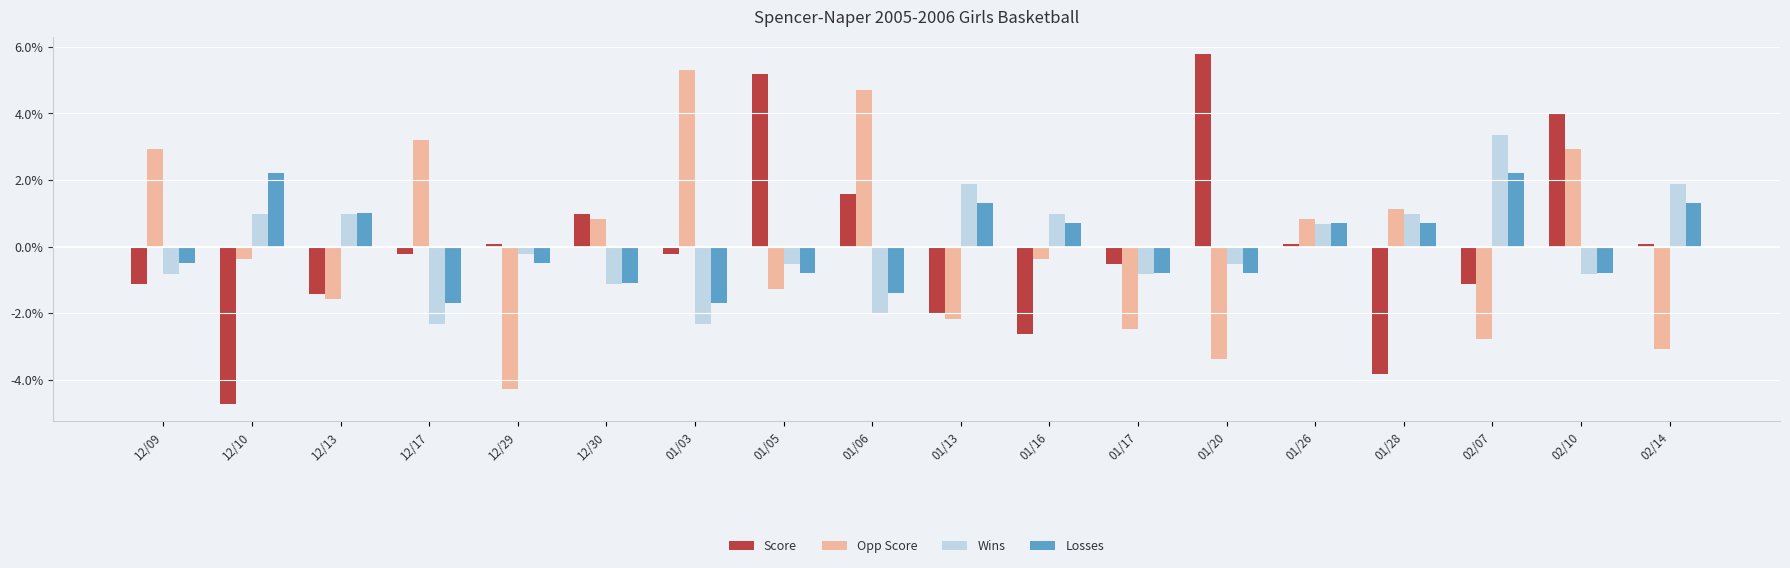

Which category has the highest value in the Score series?

01/20